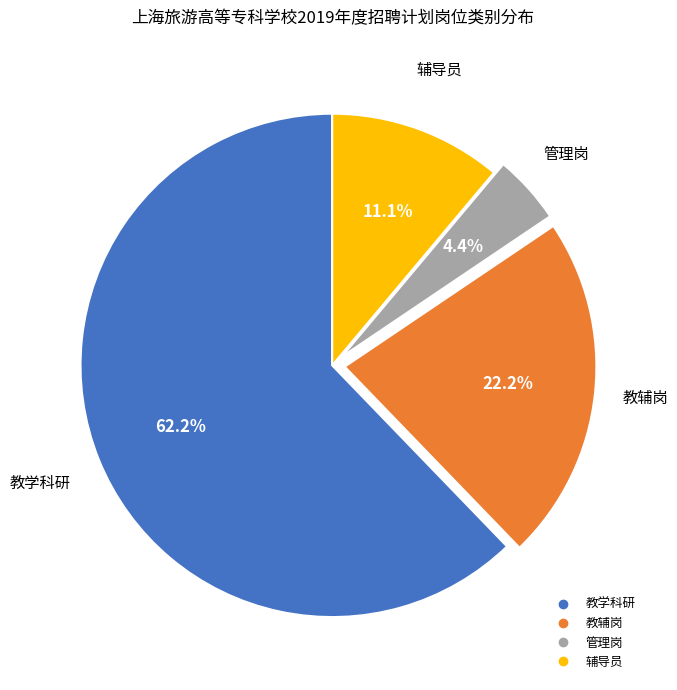

True or false: 教辅岗 accounts for 22% of the total.

True